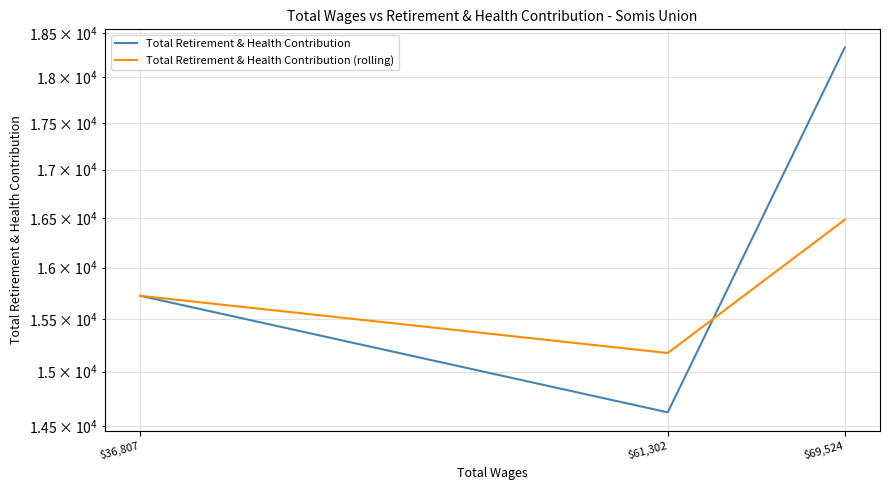

Reading left to right, what are all the values shown in this chart?

Total Retirement & Health Contribution: 15722.0	14627.0	18336.0
Total Retirement & Health Contribution (rolling): 15722.0	15174.5	16481.5